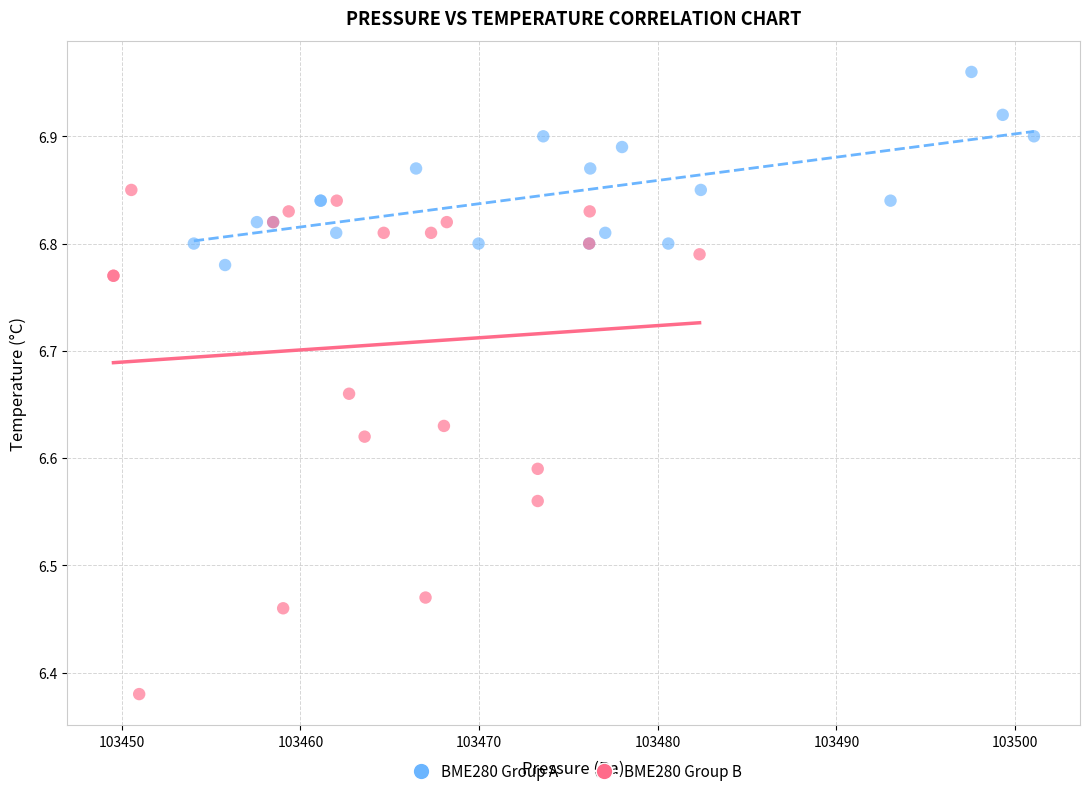

What are all the series names shown in the legend?

BME280 Group A, BME280 Group B